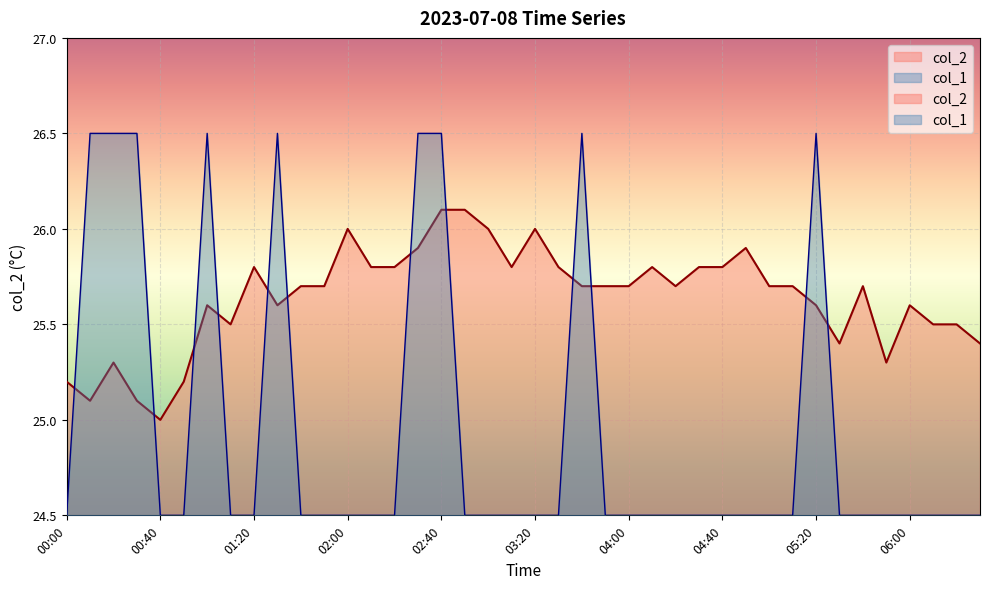

Which series changed the most between 00:10 and 03:00?

col_1